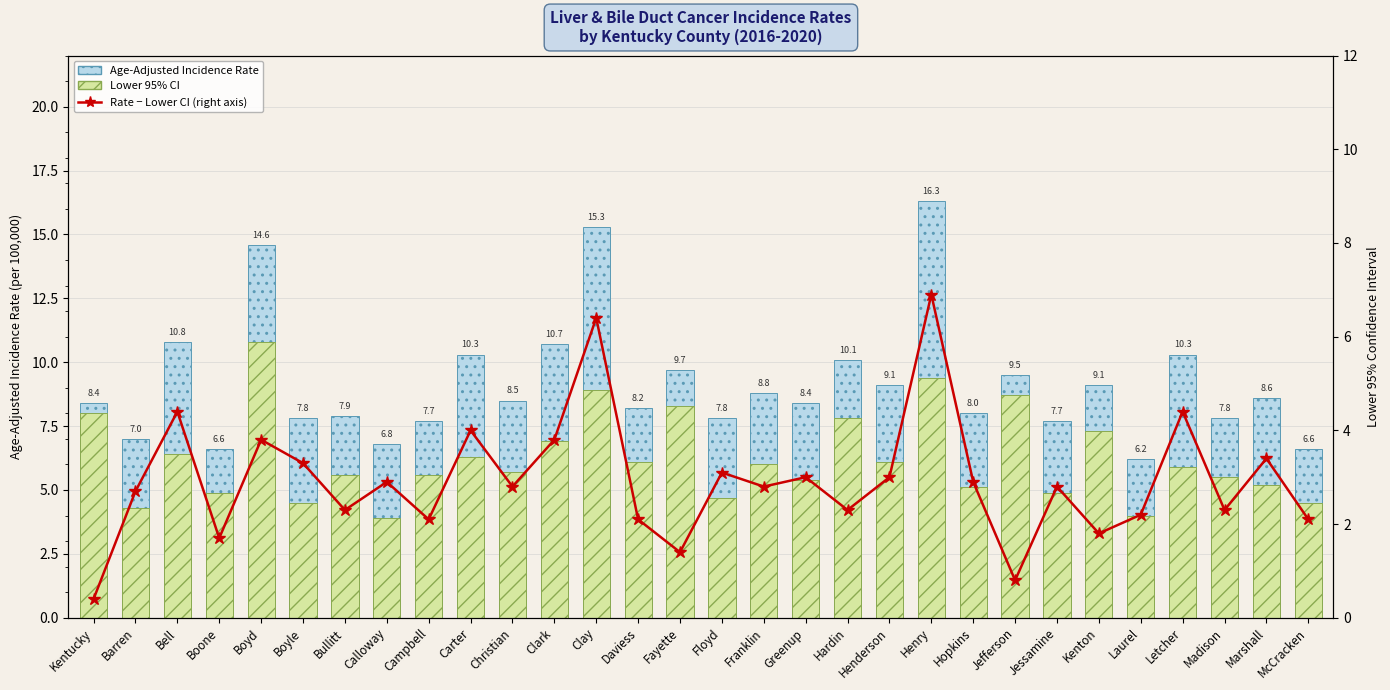

Are the bars horizontal?

No